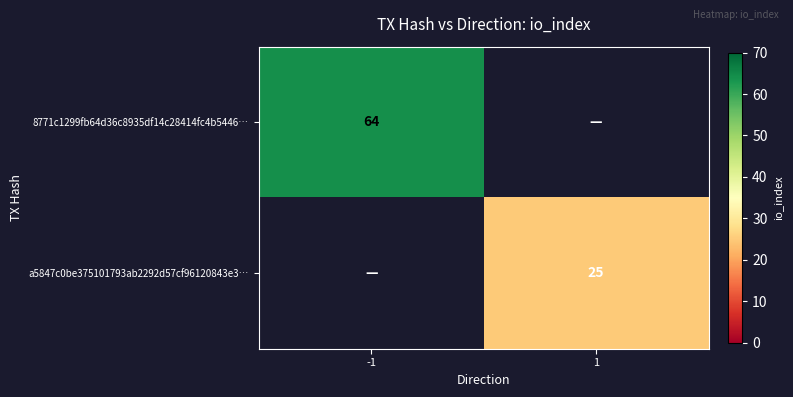

True or false: a5847c0be375101793ab2292d57cf96120843e3… has a value of 25 at 1.

True